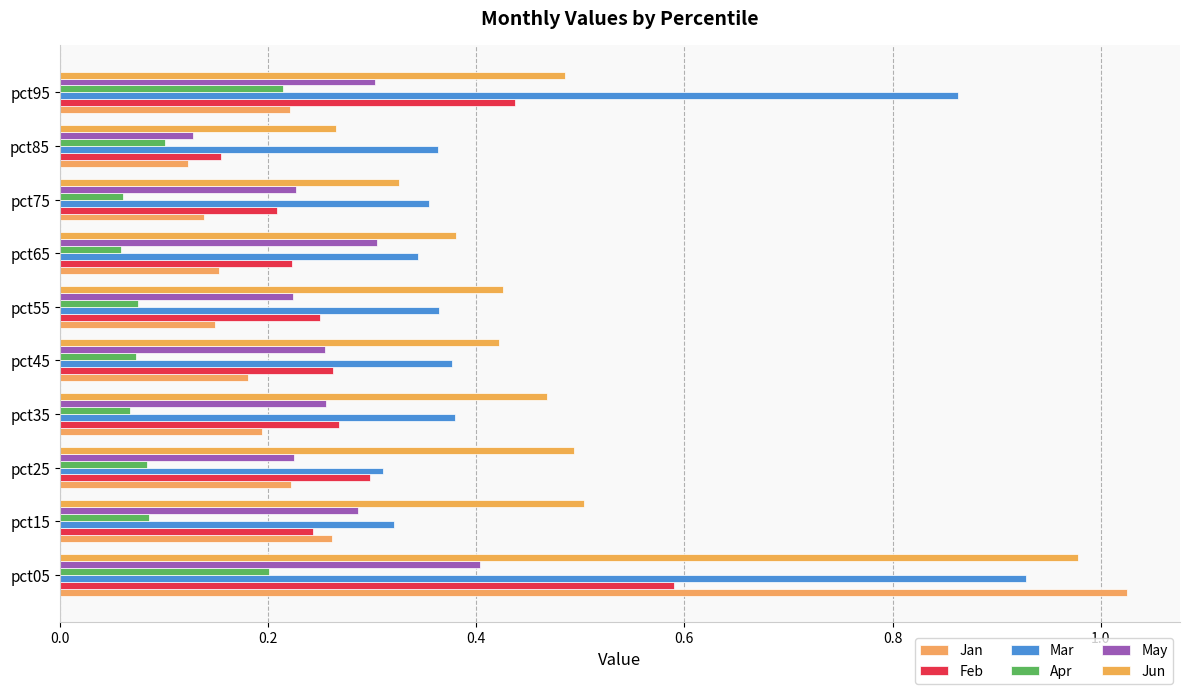

How many data points does each series have?

10